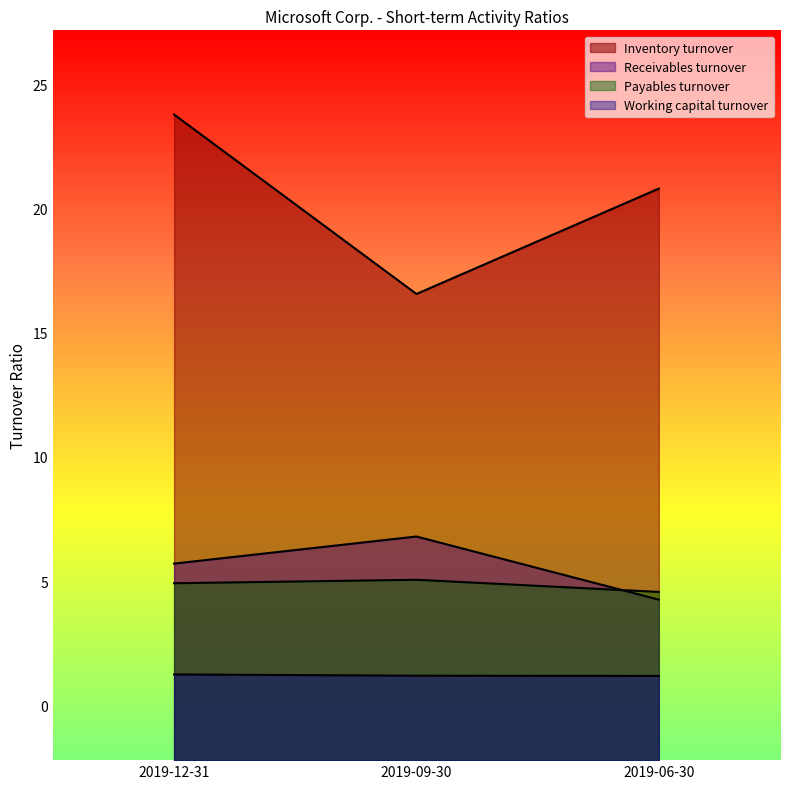

At how many categories does at least one series exceed 19?

2